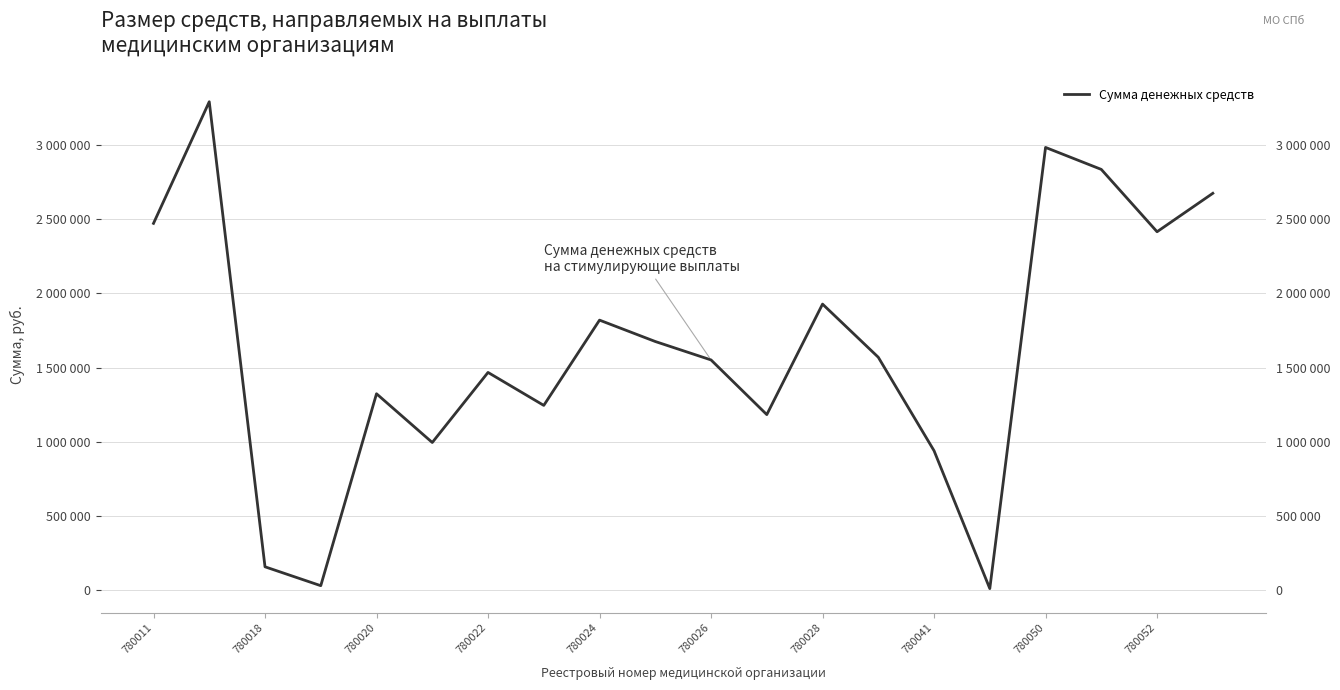

At which label does the data first exceed 1569580?

780011